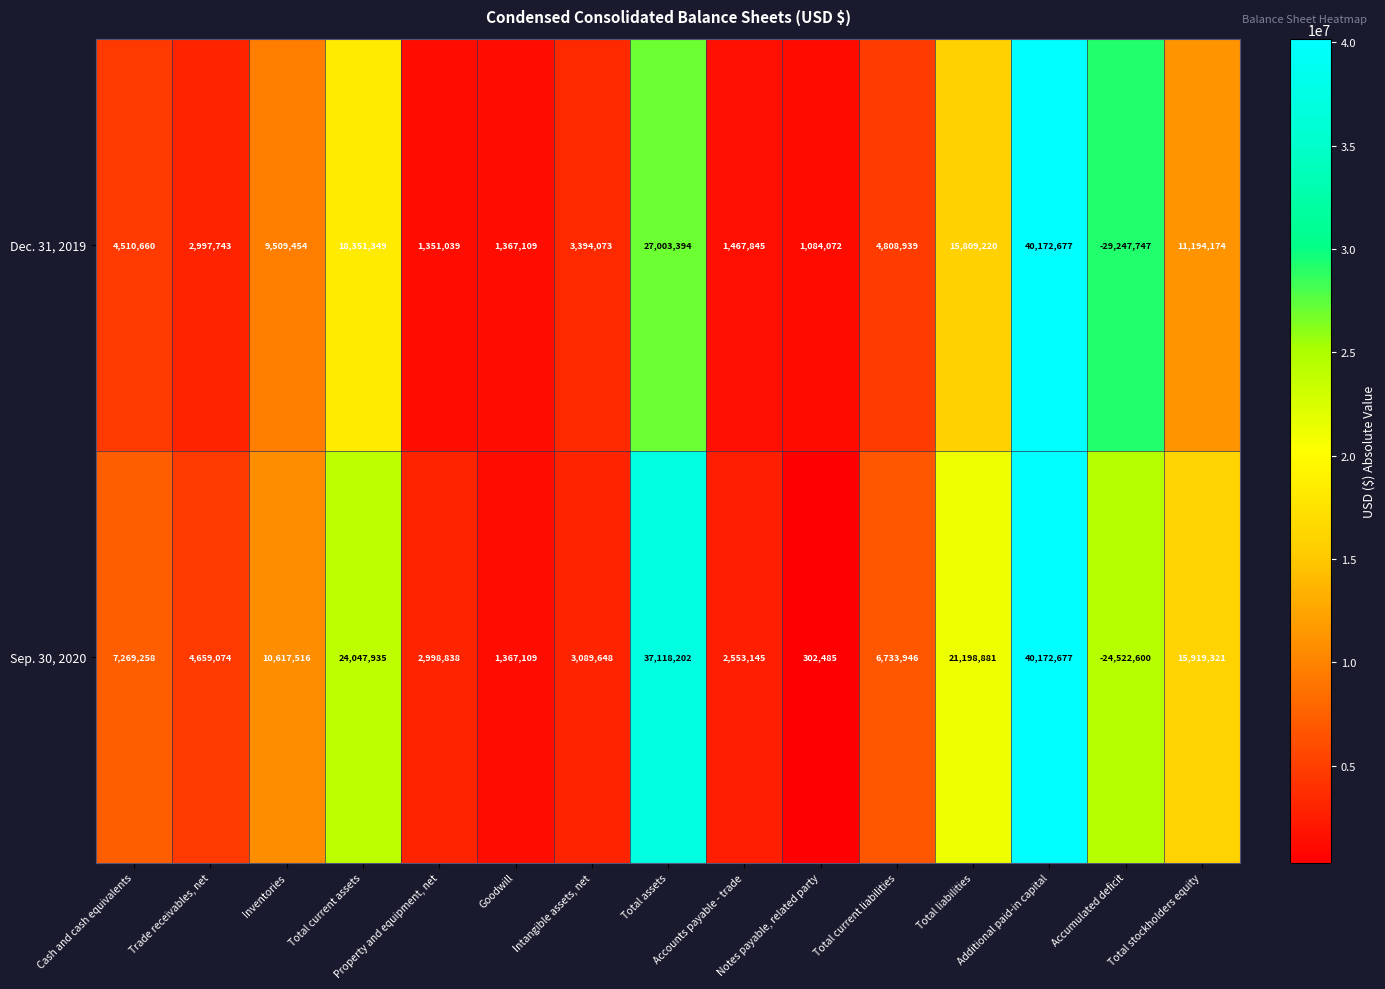

What is the highest value of the Dec. 31, 2019 series?

40172677